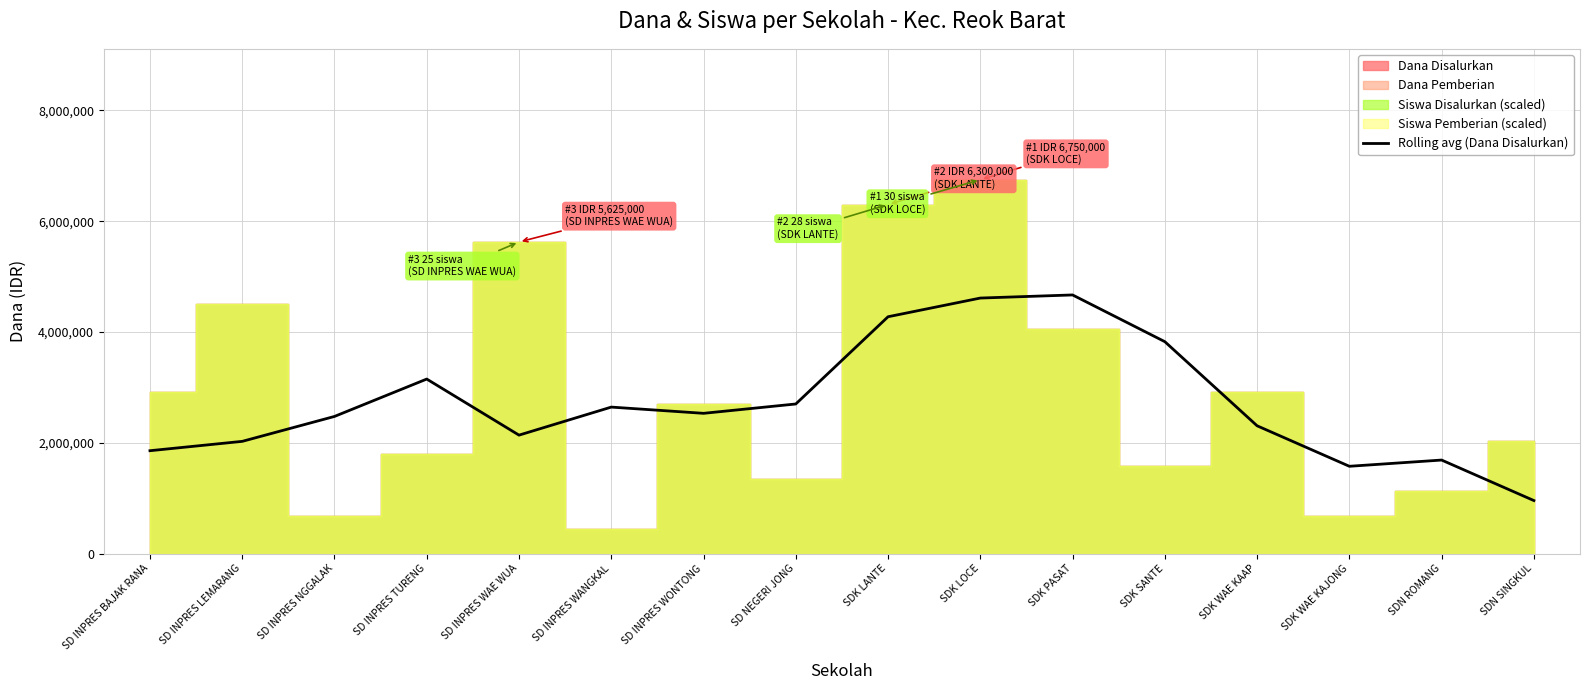

True or false: the data shows 1856250 at SD INPRES BAJAK RANA.

True